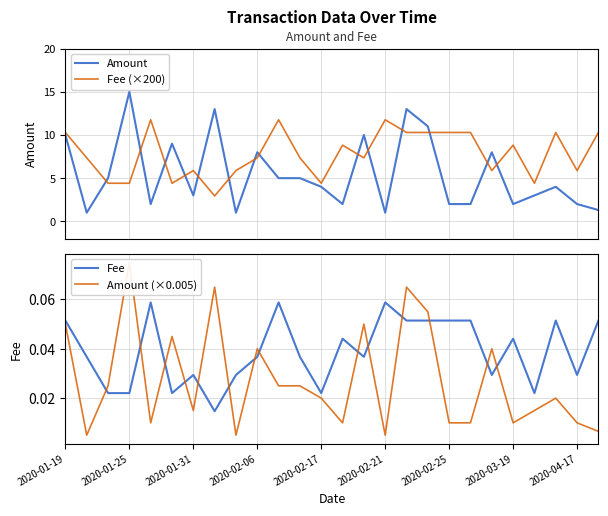

What is the minimum value for Fee (×200)?

2.9